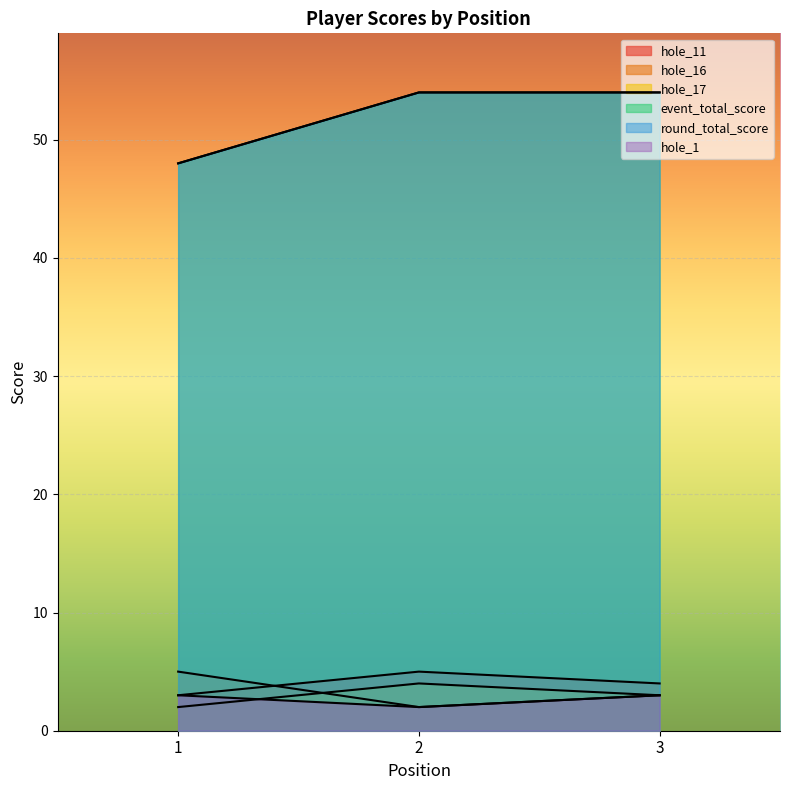

Reading right to left, what are all the values shown in this chart?

hole_11: 3=4	2=5	1=3
hole_16: 3=3	2=2	1=5
hole_17: 3=3	2=4	1=2
event_total_score: 3=54	2=54	1=48
round_total_score: 3=54	2=54	1=48
hole_1: 3=3	2=2	1=3